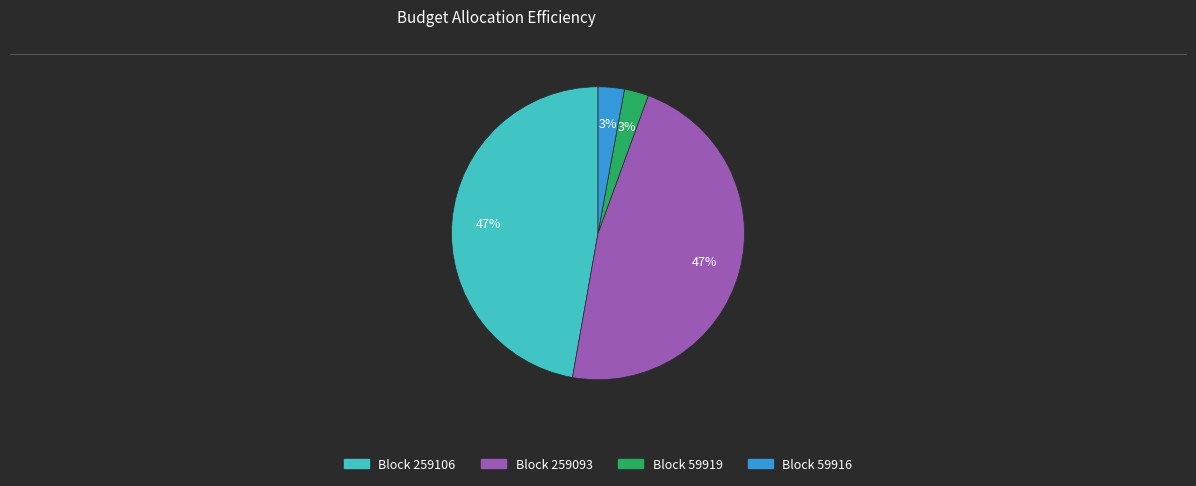

Is there a majority slice in this chart?

No